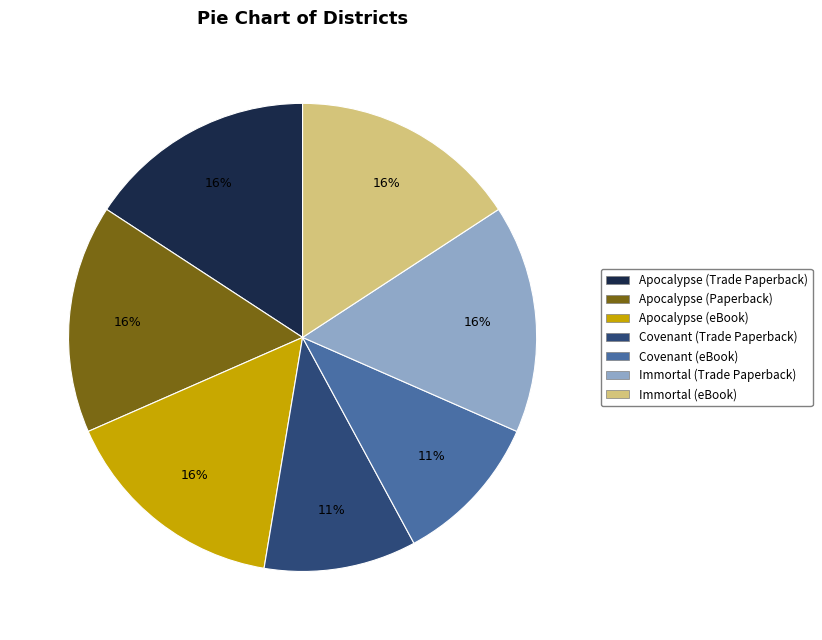

To the nearest percent, what portion does Covenant (eBook) represent?

11%